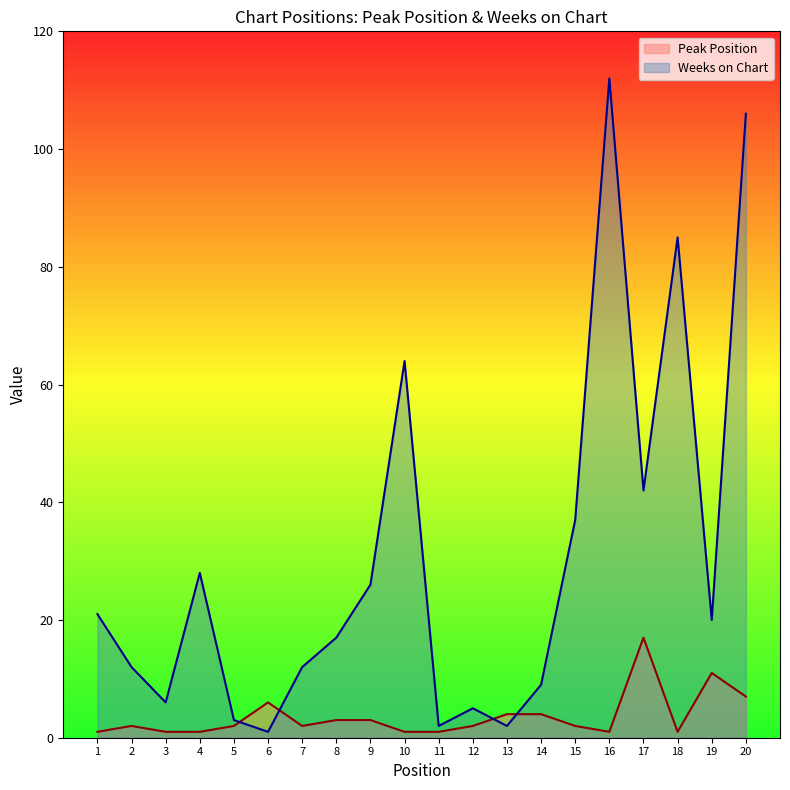

What is the difference between the highest and lowest values at 17?

25